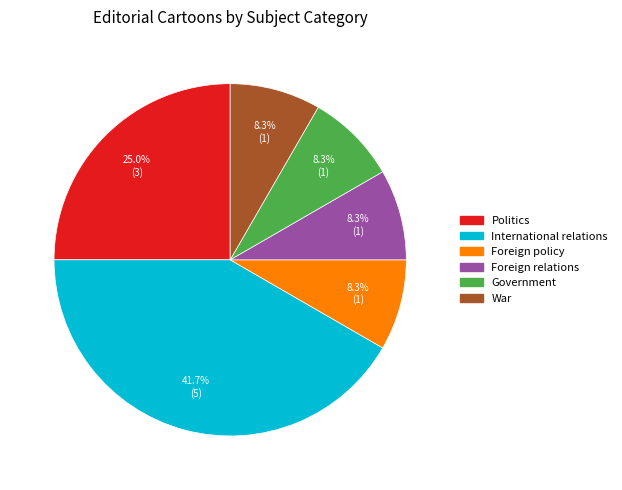

Is Government the majority of the pie?

No